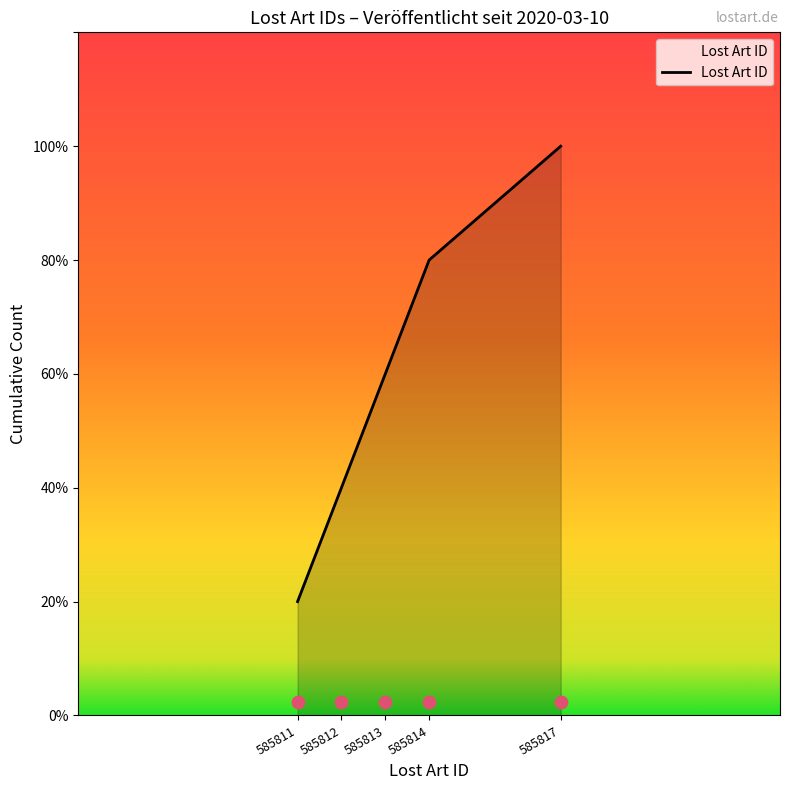

Between 585814 and 585817, which is larger?

585817